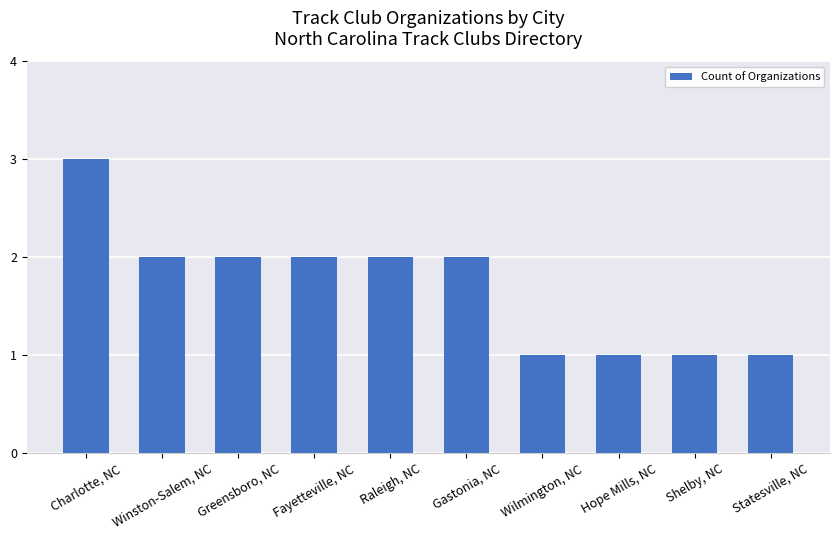

Which label corresponds to the largest value in the chart?

Charlotte, NC